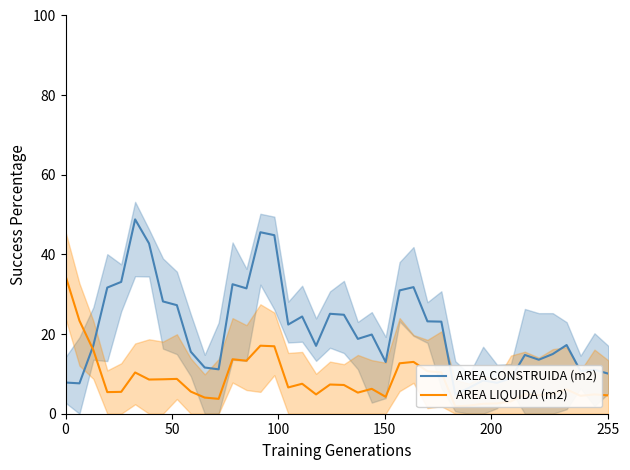

Reading left to right, what are all the values shown in this chart?

AREA CONSTRUIDA (m2): 7.8	7.6	17.2	31.7	33.1	48.8	42.8	28.2	27.3	15.6	11.6	11.1	32.5	31.5	45.6	44.8	22.4	24.4	17.0	25.1	24.9	18.8	19.9	13.0	31.0	31.8	23.2	23.1	4.9	6.5	8.3	7.8	8.9	14.8	13.6	15.0	17.2	10.7	11.0	10.1
AREA LIQUIDA (m2): 34.6	23.4	16.0	5.4	5.5	10.4	8.6	8.6	8.7	5.6	4.1	3.7	13.7	13.3	17.1	16.9	6.6	7.5	4.8	7.3	7.2	5.3	6.3	4.2	12.7	13.0	10.7	10.4	1.9	2.1	2.5	2.6	3.1	4.9	4.6	5.1	6.1	4.5	4.8	4.6